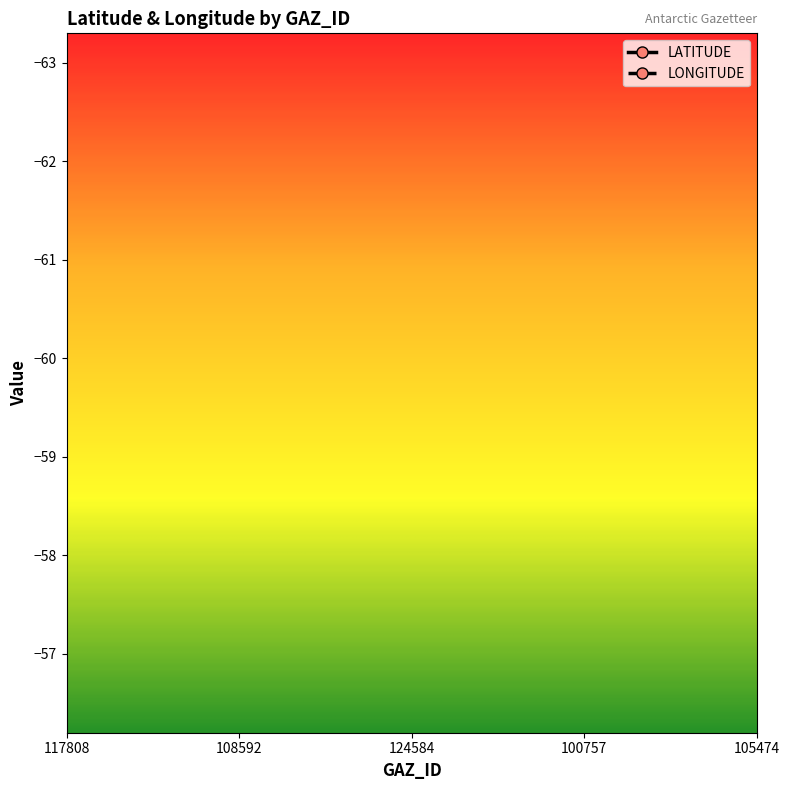

Rank the series by their average value, from highest to lowest.

LONGITUDE, LATITUDE